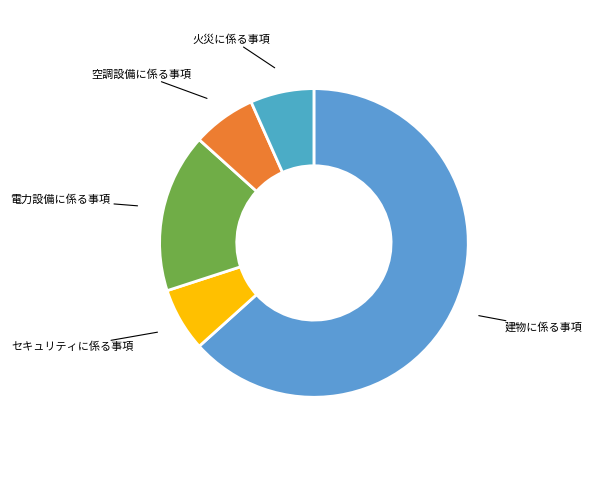

Does セキュリティに係る事項 account for over 50% of the chart?

No